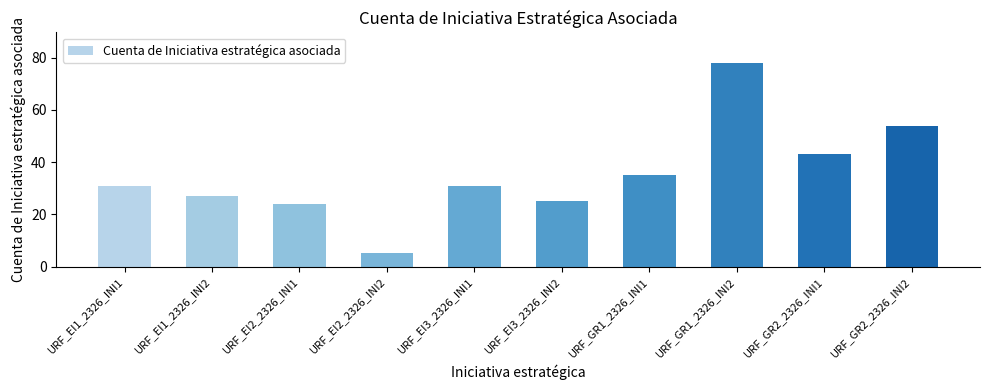

What is the change in value from URF_EI2_2326_INI1 to URF_GR2_2326_INI2?

+30